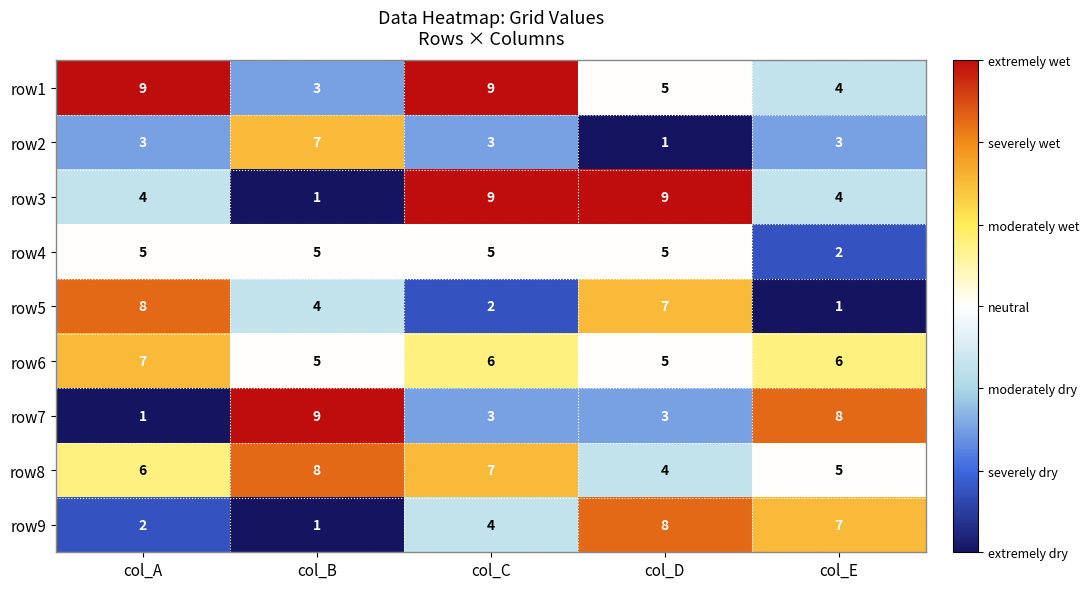

What is the greatest value displayed?

9